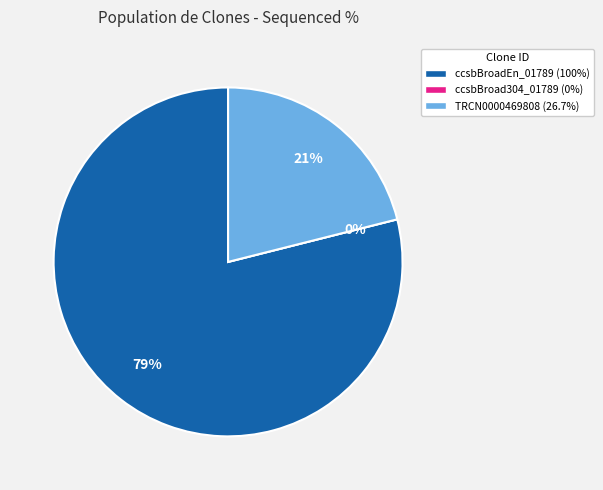

Count the number of slices in the pie.

3